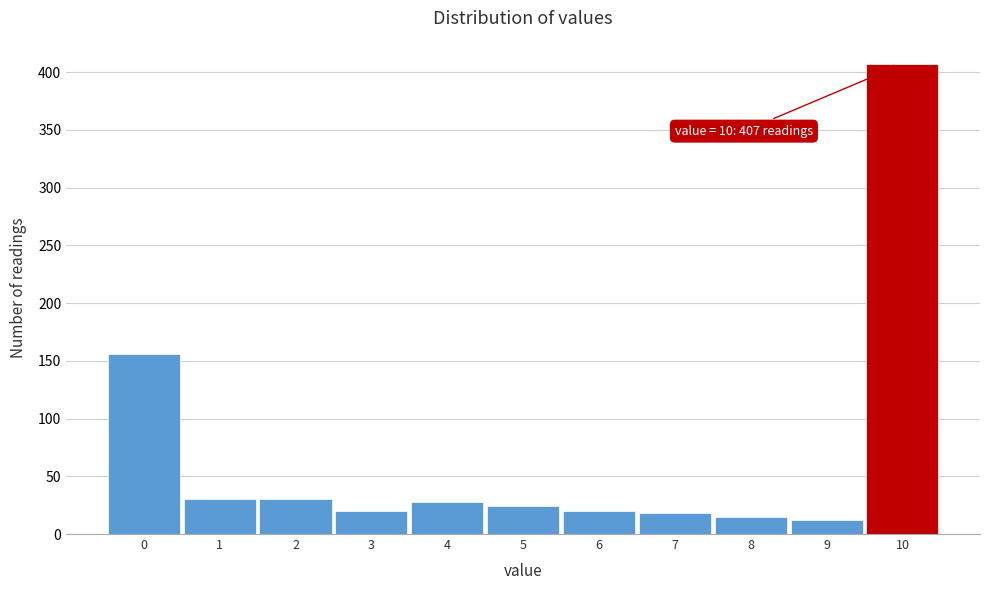

Over which range of the x-axis is the bar tallest?

9.5 to 10.5